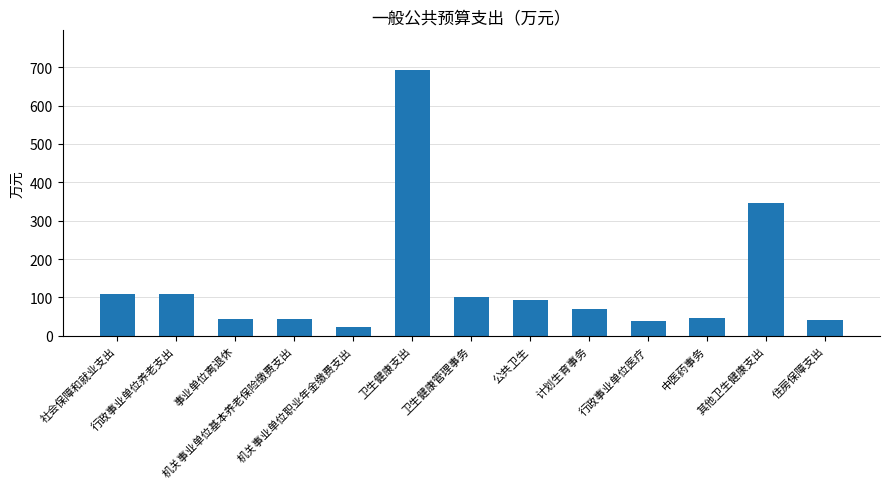

At which label does the data first exceed 70?

社会保障和就业支出